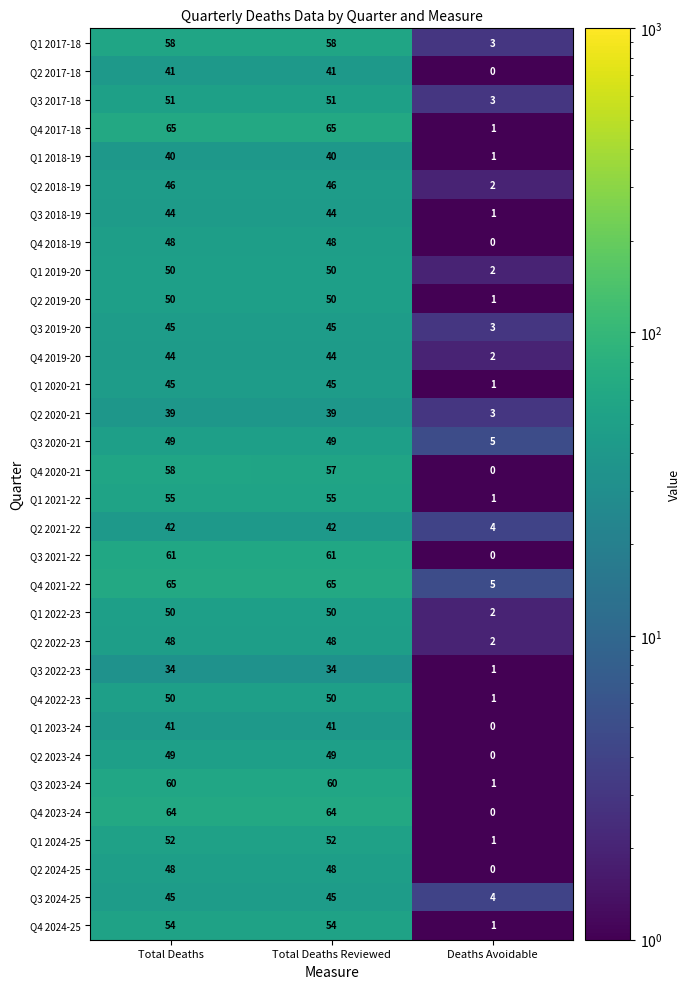

How many values in Q3 2021-22 are above zero?

2